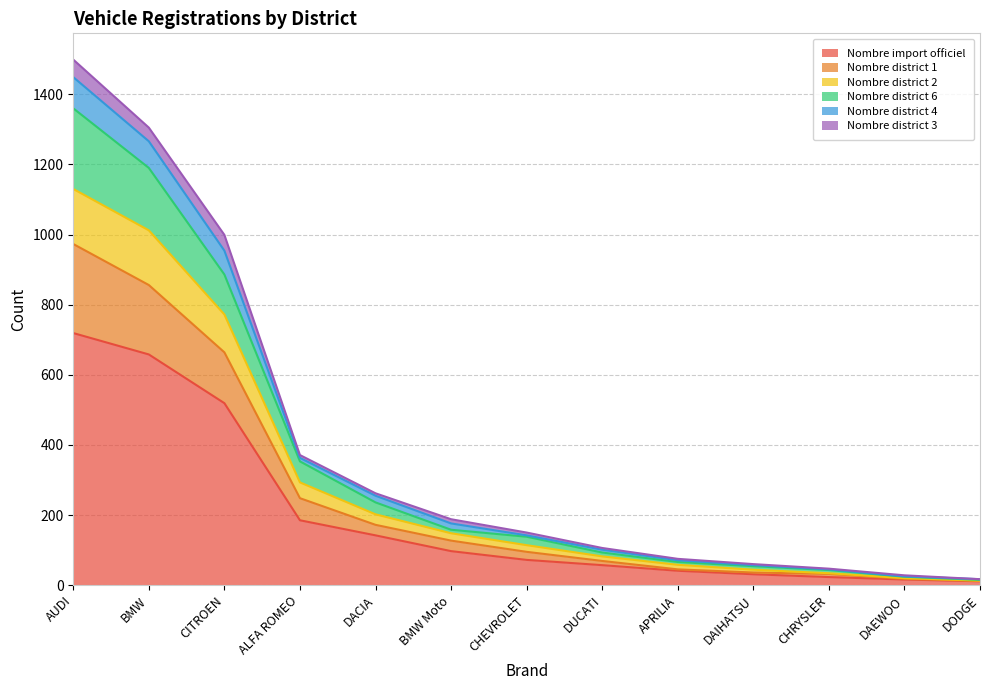

At which category is the sum across all series the highest?

AUDI